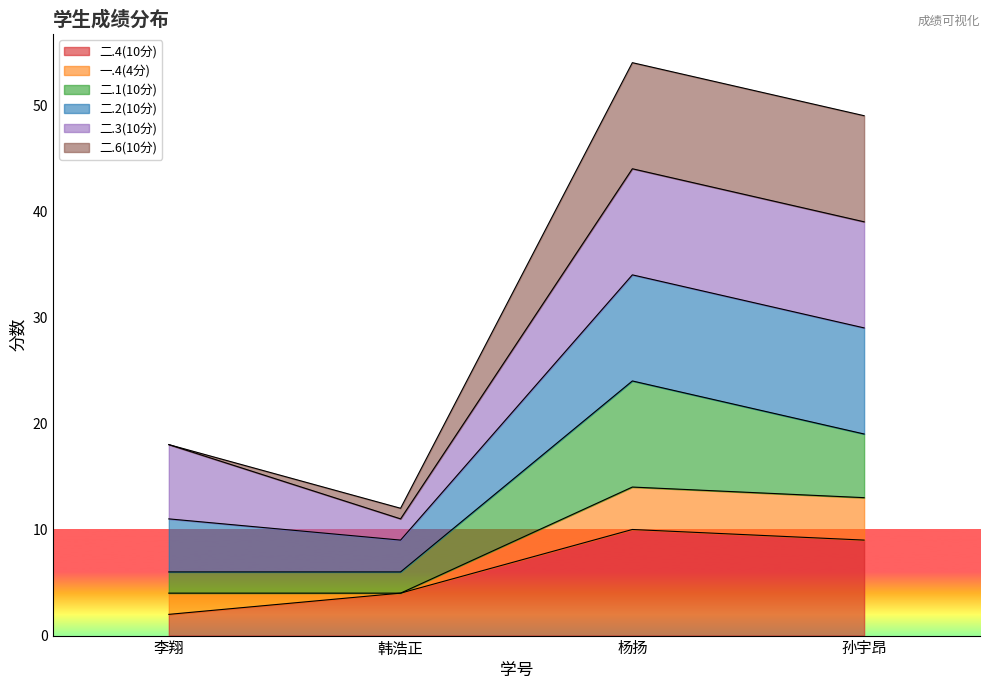

What is the value of the 二.4(10分) point at the 3rd from the left?

10